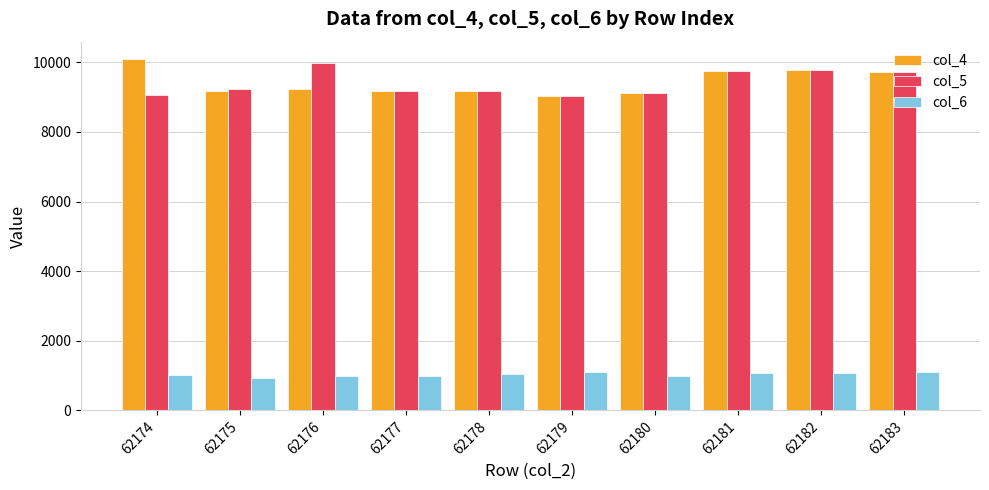

What is the sum of all col_5 values?

94082